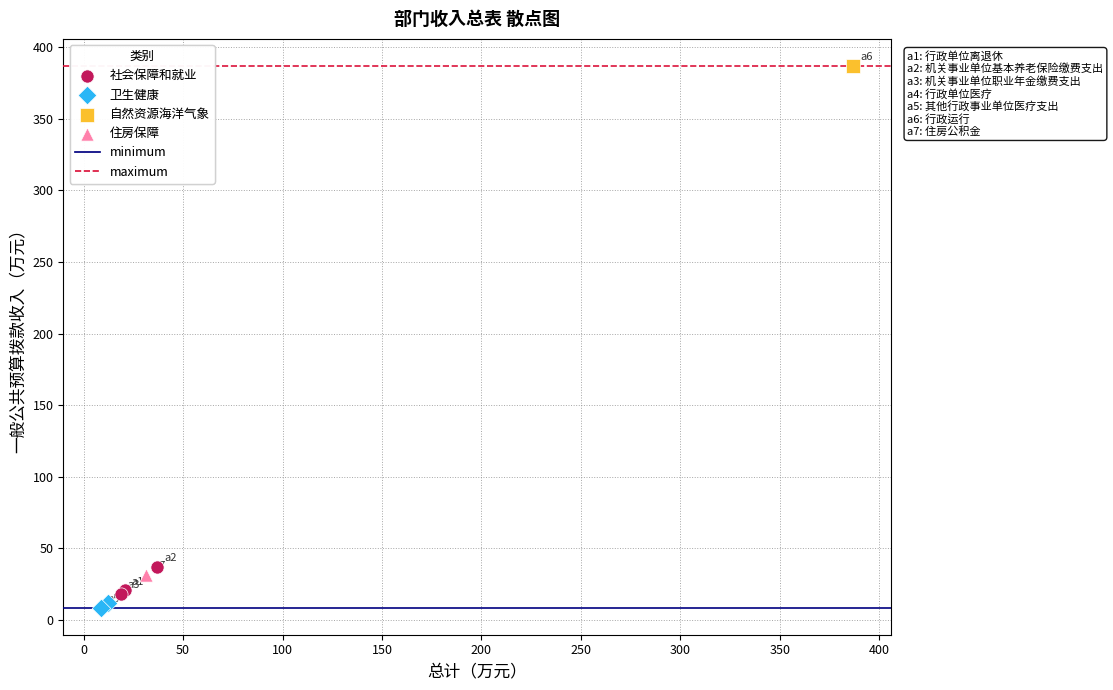

Which series reaches the minimum Y coordinate?

卫生健康